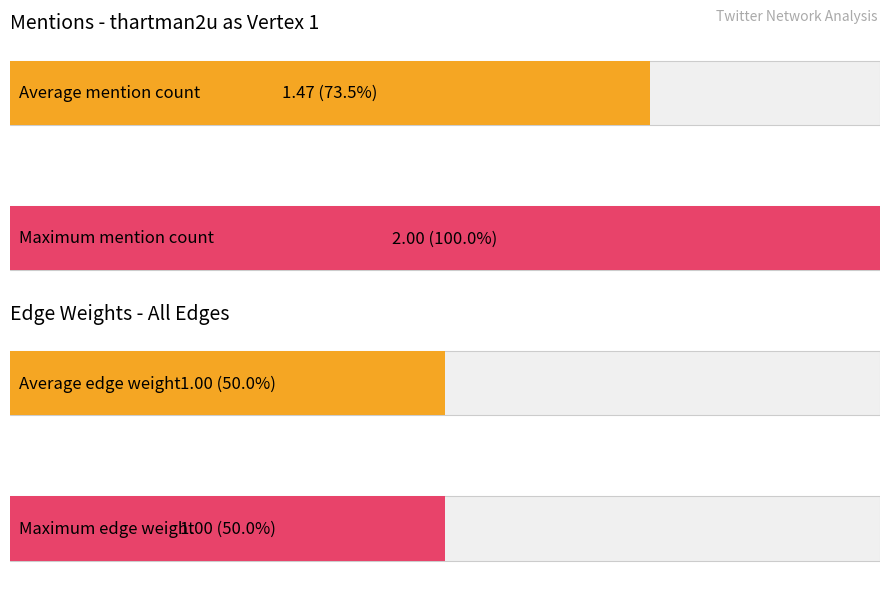

Which series has the largest total across all categories?

Mention Count